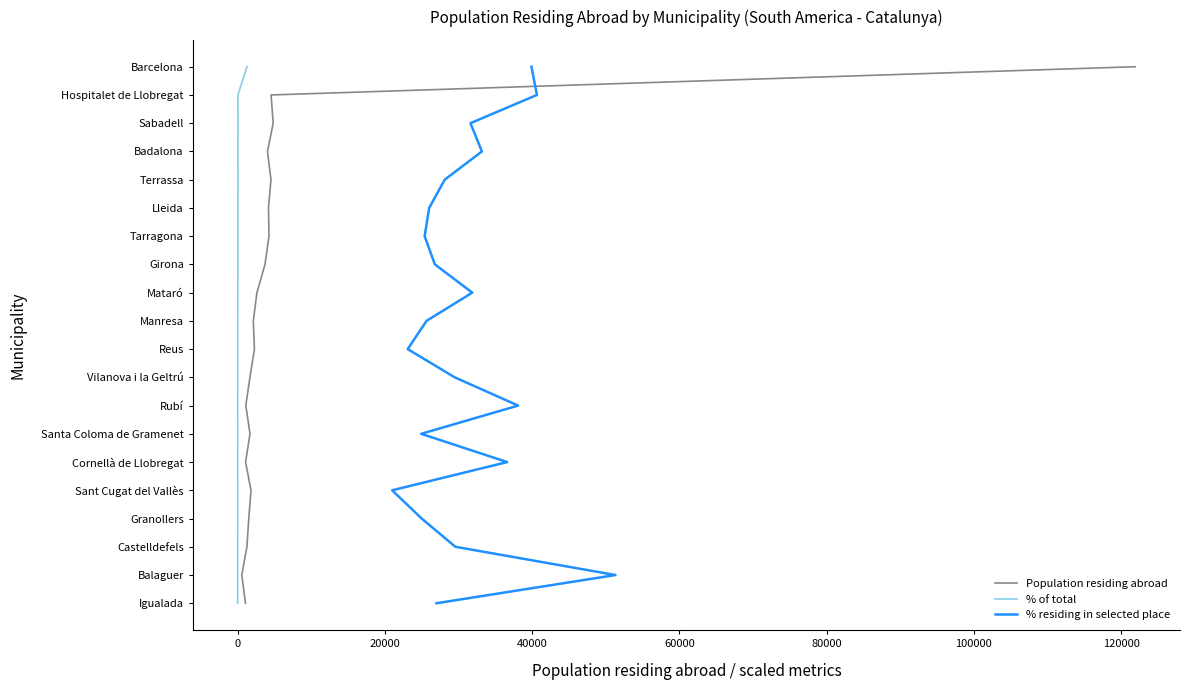

What are all the series names shown in the legend?

Population residing abroad, % of total, % residing in selected place